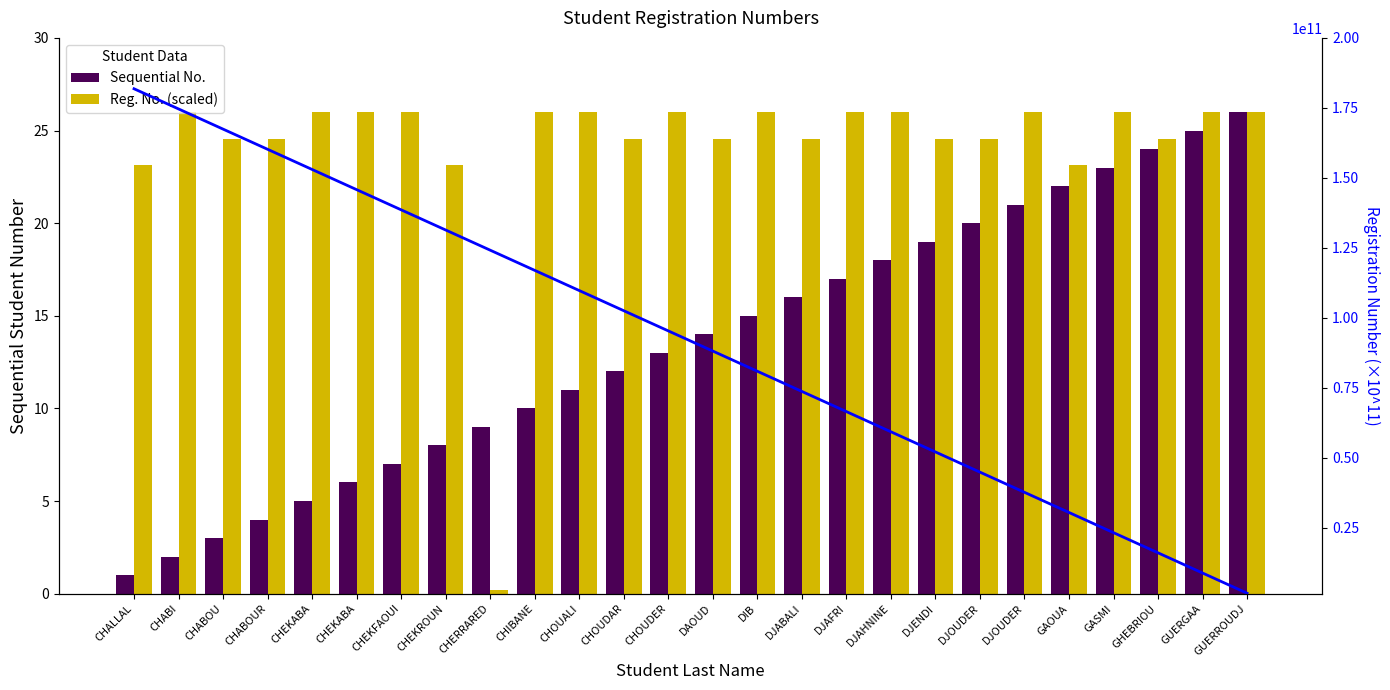

What is the label of the 22nd bar from the right?

CHEKABA